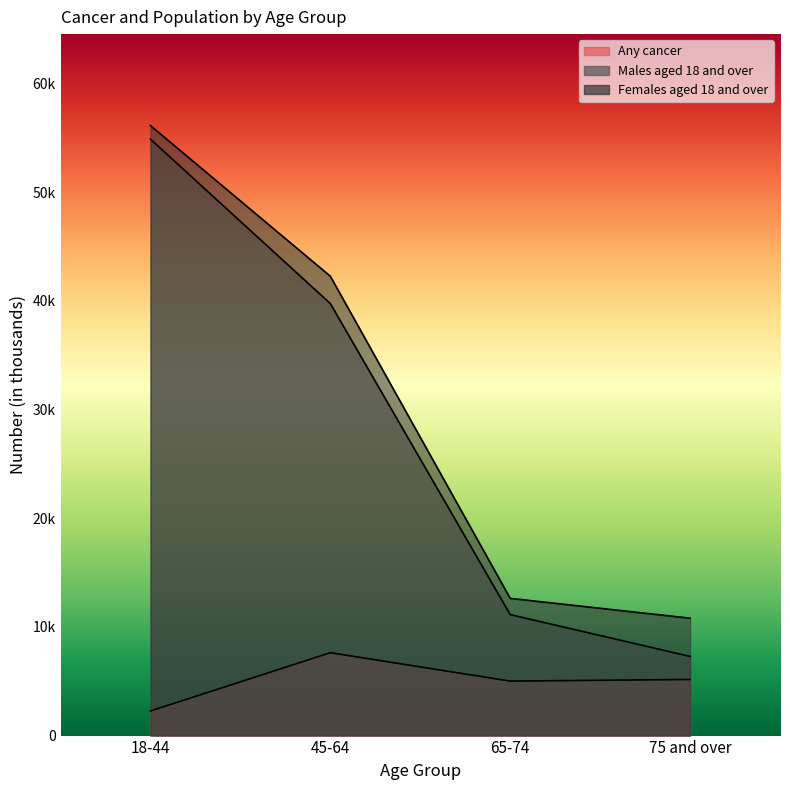

What is the sum of the Males aged 18 and over values at 75 and over and 65-74?

18418